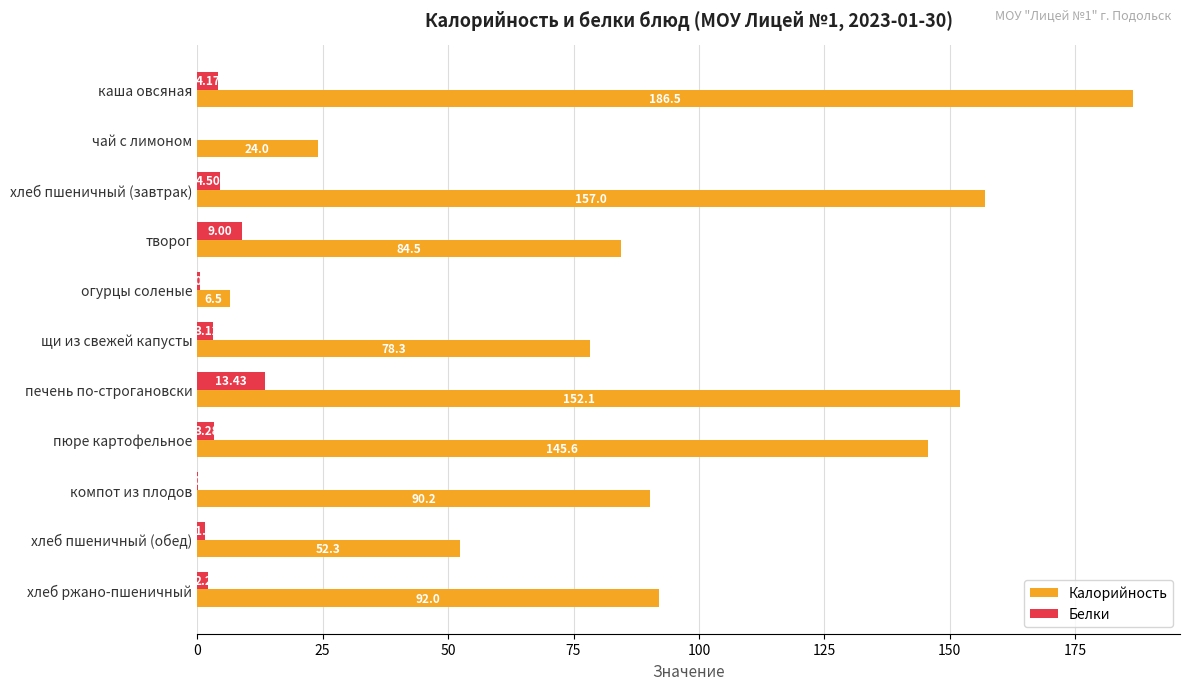

Between хлеб пшеничный (завтрак) and пюре картофельное, which series saw the biggest shift?

Калорийность